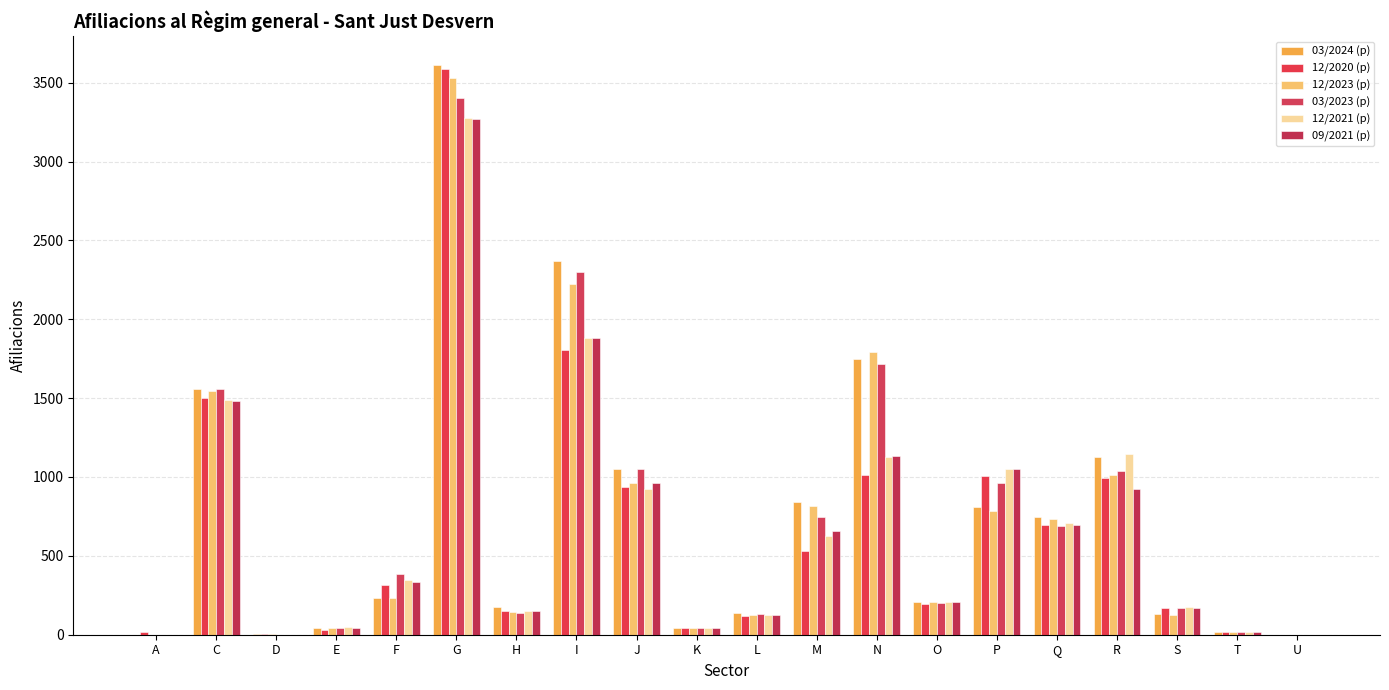

What is the difference between the 12/2021 (p) values at U and T?

15